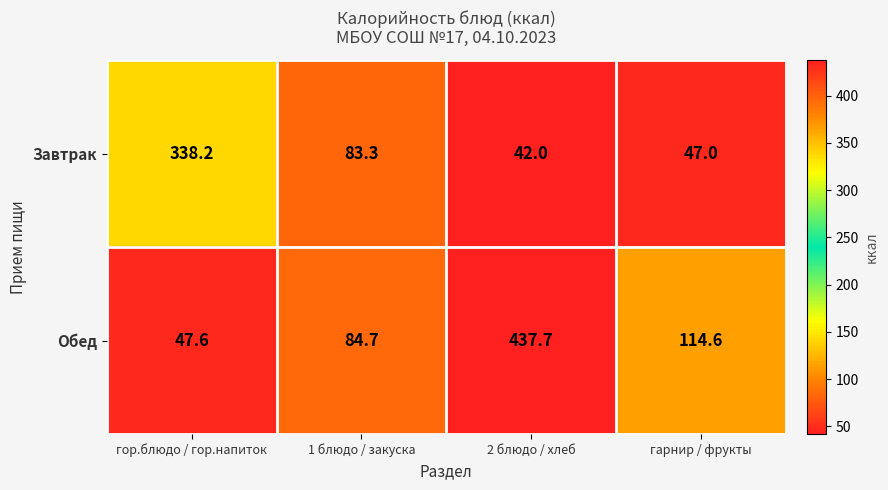

Where does the Обед series first go above 114?

2 блюдо / хлеб